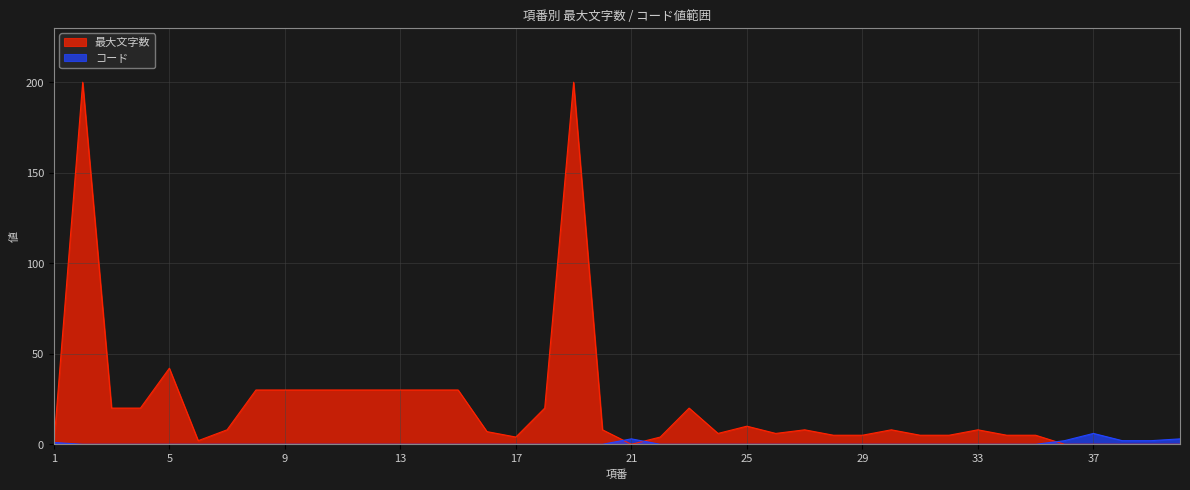

True or false: 最大文字数 and コード intersect in this chart.

True